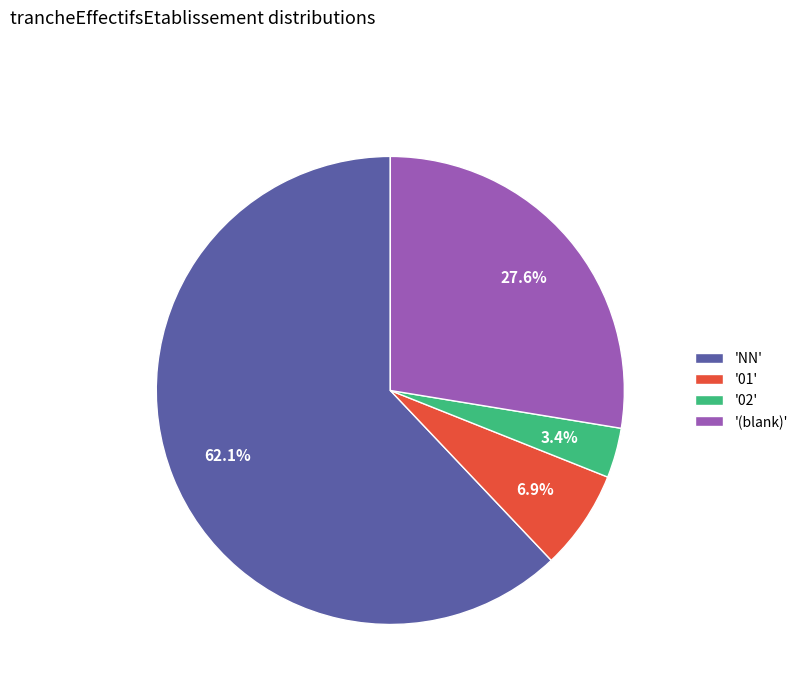

Which category has the smallest portion of the pie?

'02'